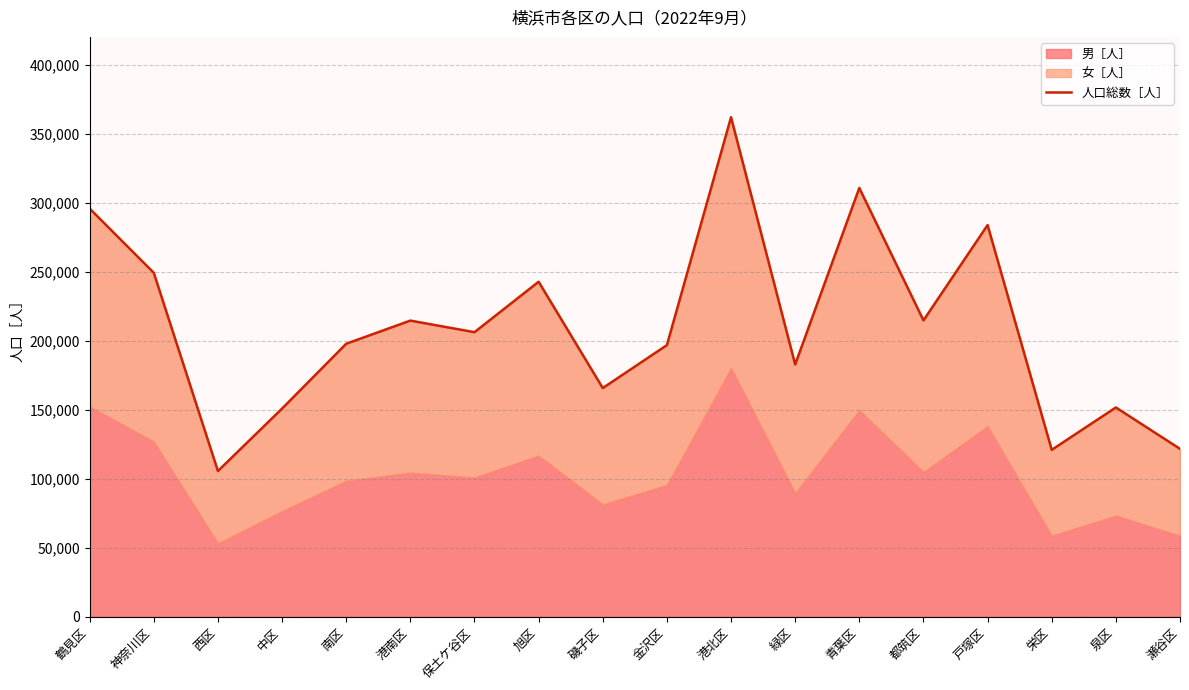

The value at 西区 is 183957. True or false?

False